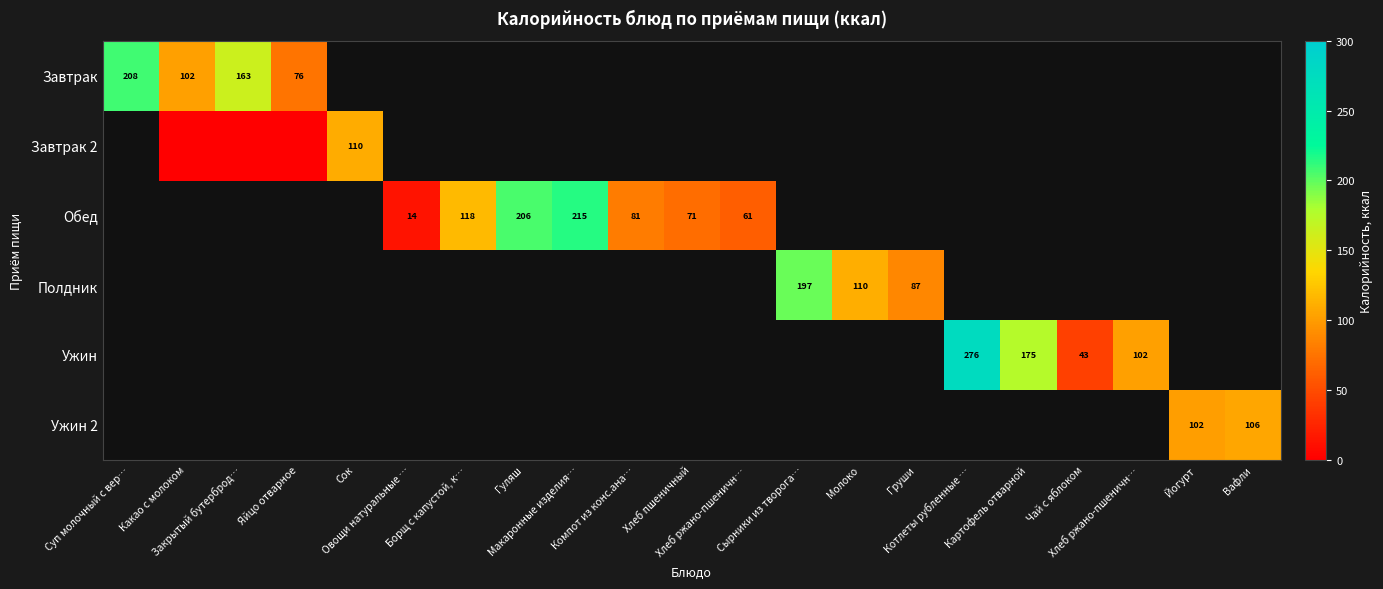

How many categories are shown in the chart?

21